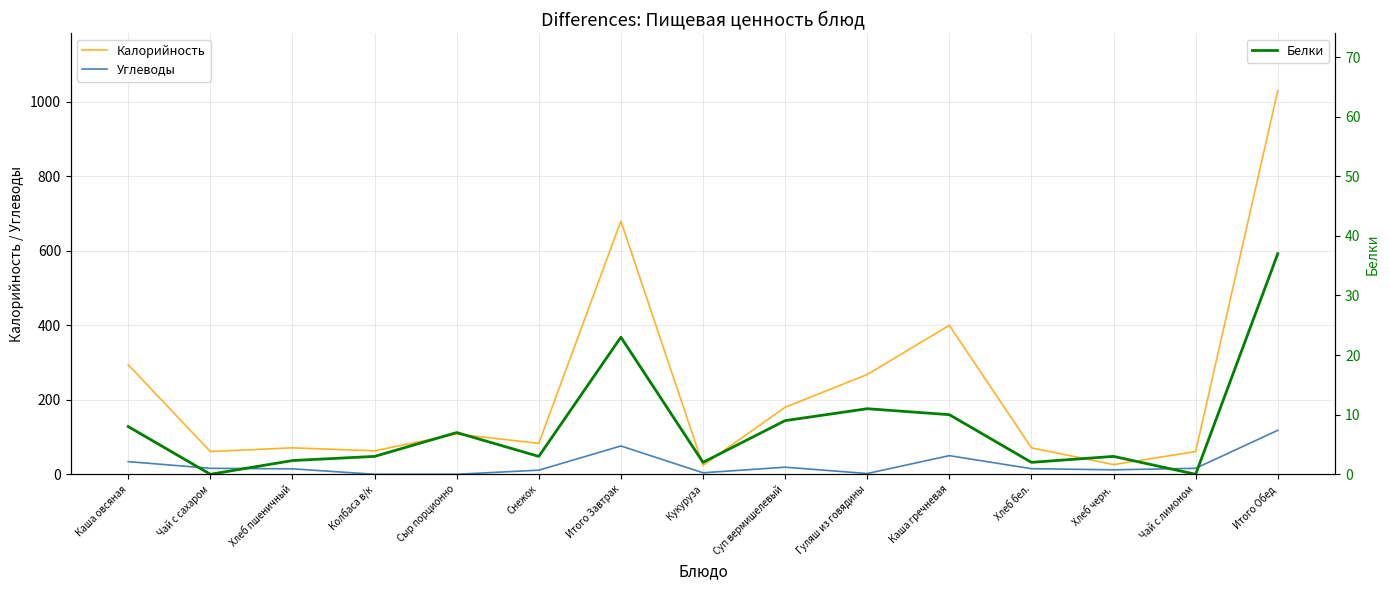

What is the difference between the Углеводы values at Хлеб черн. and Хлеб пшеничный?

2.6